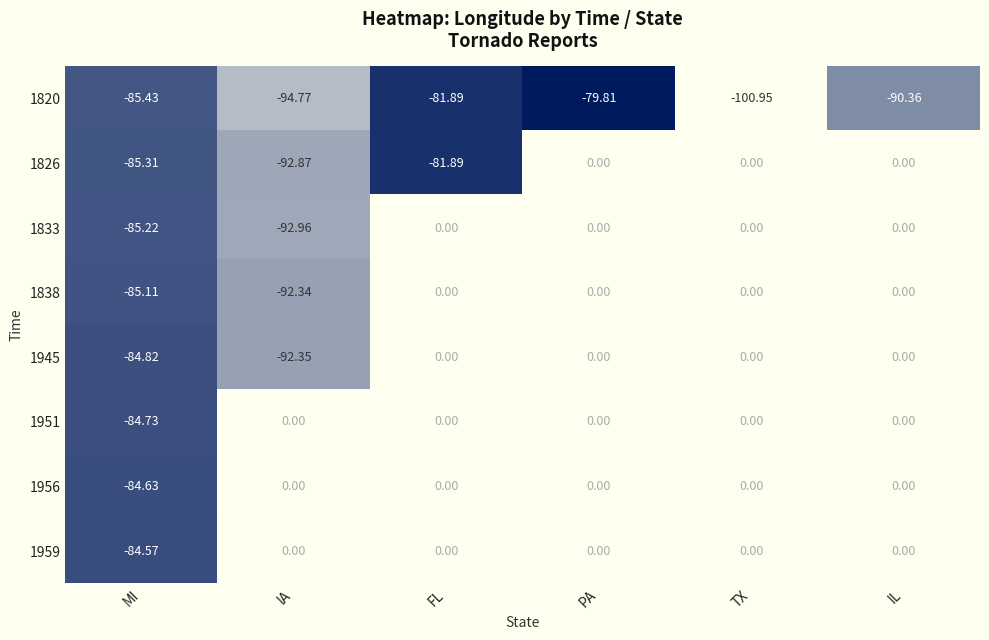

How many categories are shown in the chart?

6